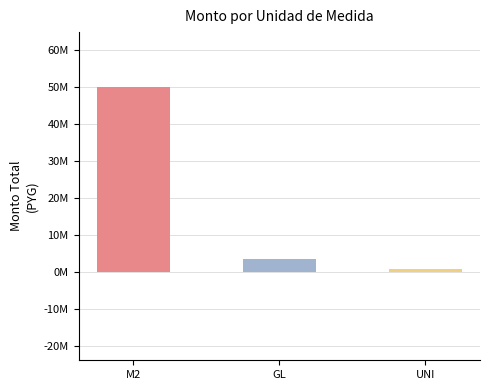

Does the chart contain any negative values?

No